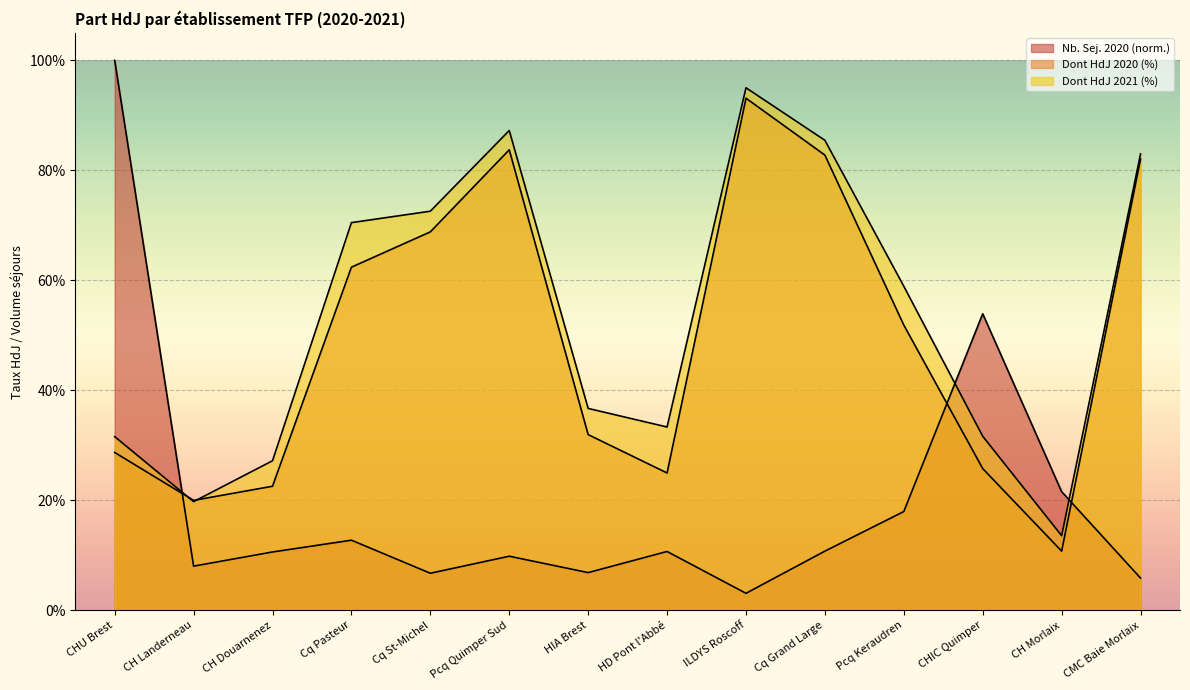

Which series has the widest spread of values?

Nb. Sej. 2020